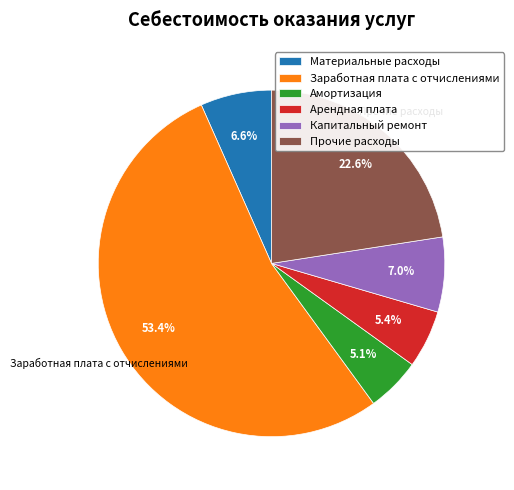

What percentage is NOT represented by Арендная плата?

94.6%